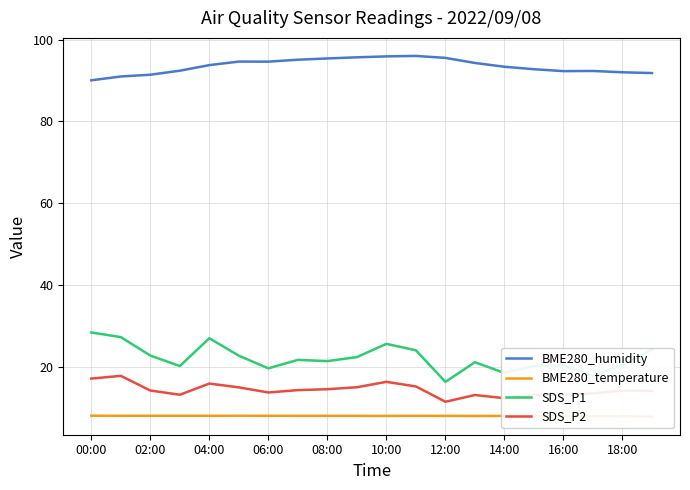

True or false: BME280_temperature and BME280_humidity cross at least once.

False